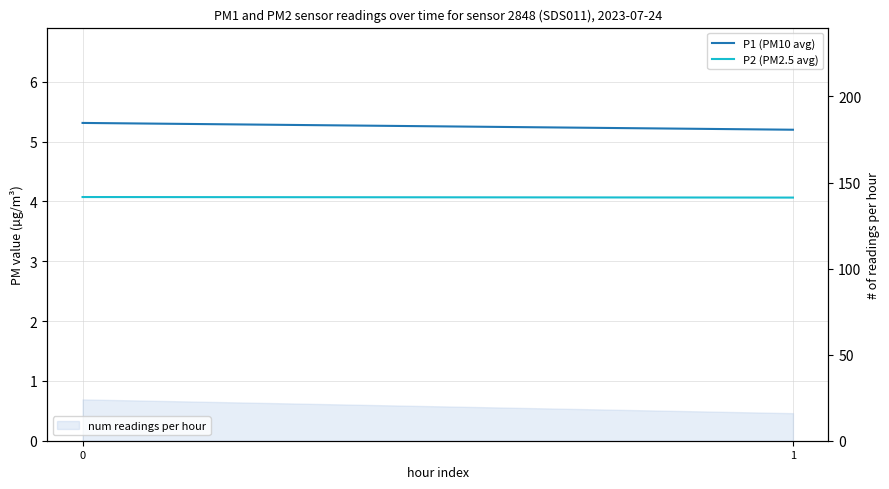

Count the number of categories in the chart.

2